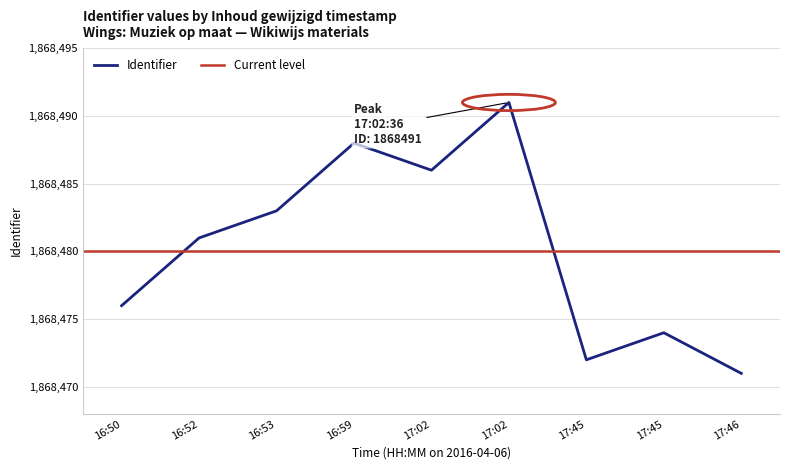

What is the minimum value shown in the chart?

1868471